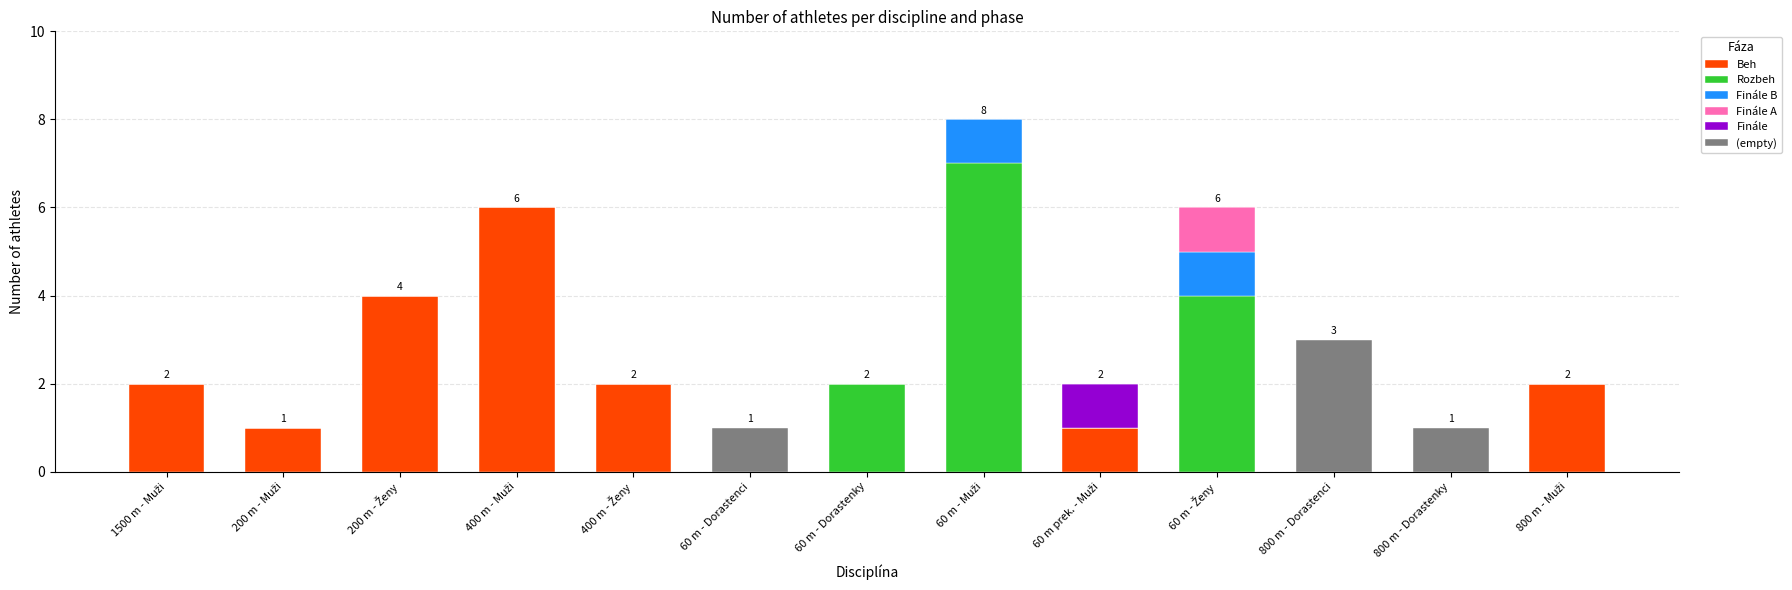

What is the highest value of the Beh series?

6